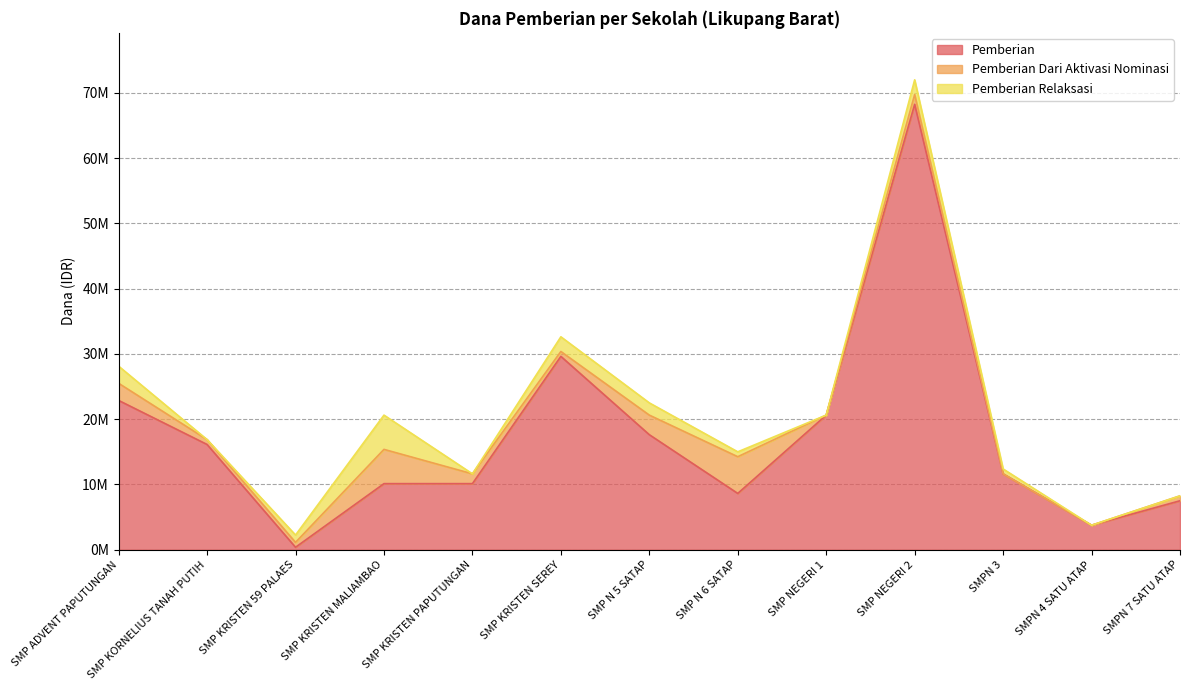

What position from the left is SMP KRISTEN PAPUTUNGAN?

5